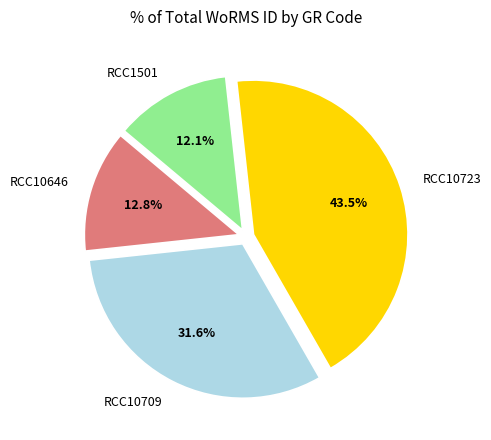

To the nearest percent, what is the average slice percentage?

25%